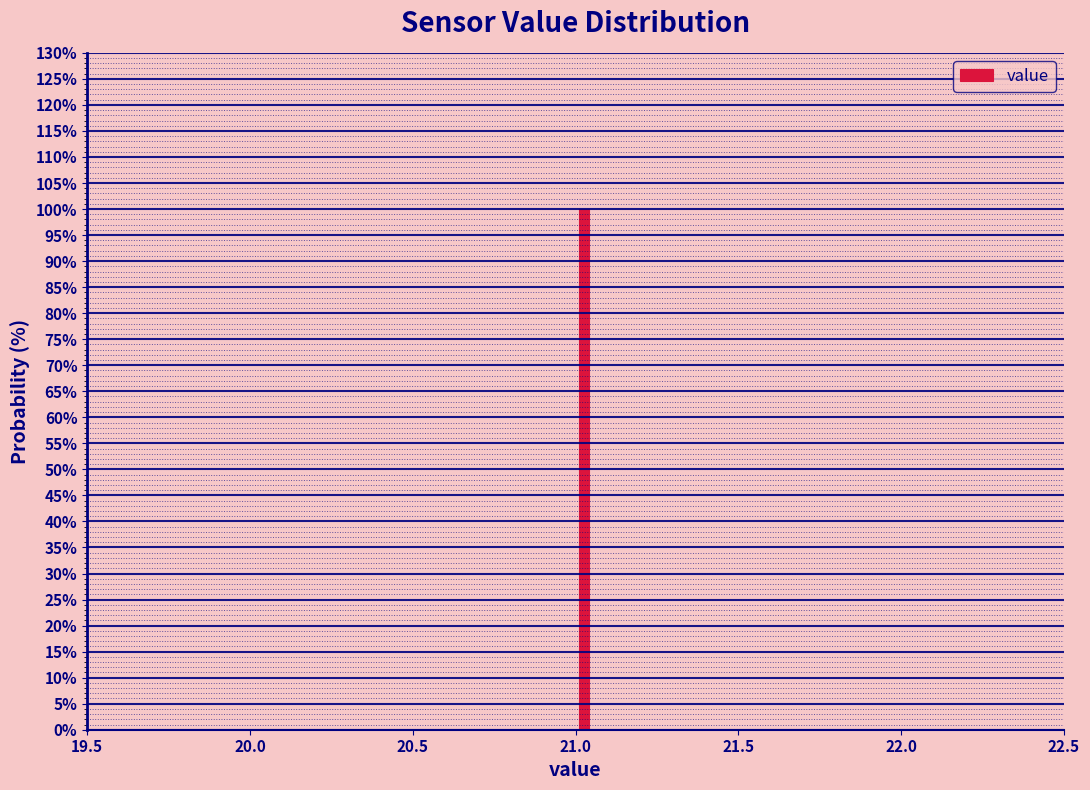

Read against the x-axis, roughly where is the centre of the tallest bar?

21.05